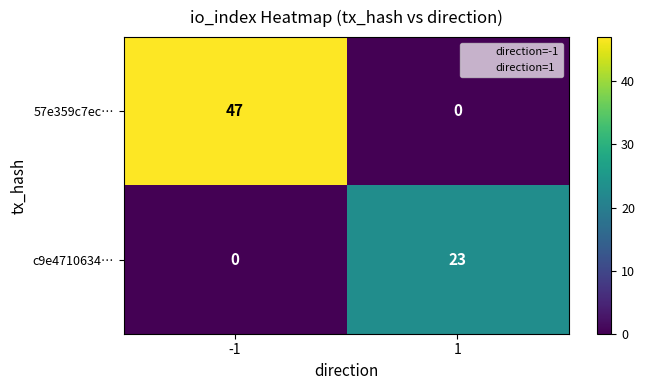

What is the difference between the maximum and minimum values in the c9e4710634… series?

23